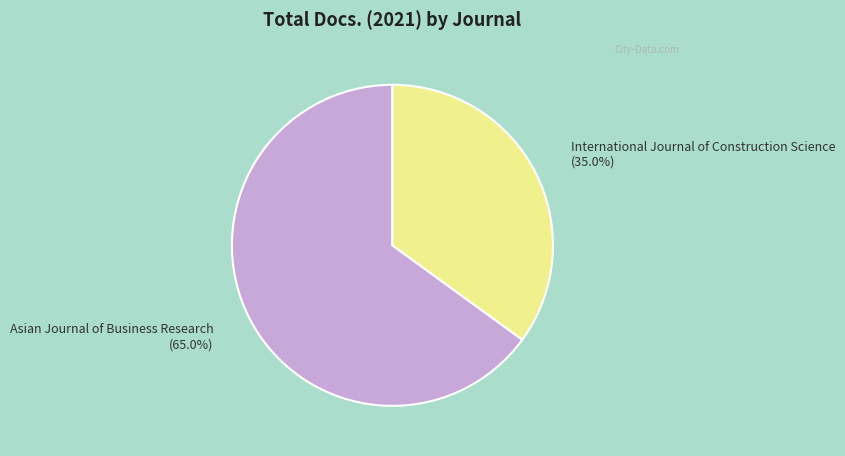

Which category has the smallest portion of the pie?

International Journal of Construction Science